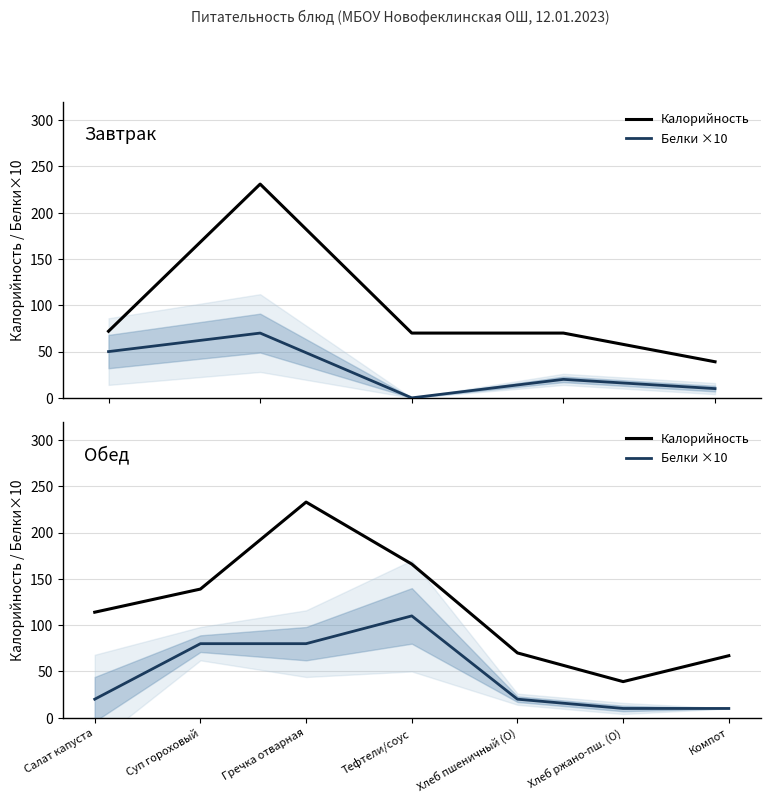

Is this an area chart (filled region under the line)?

No